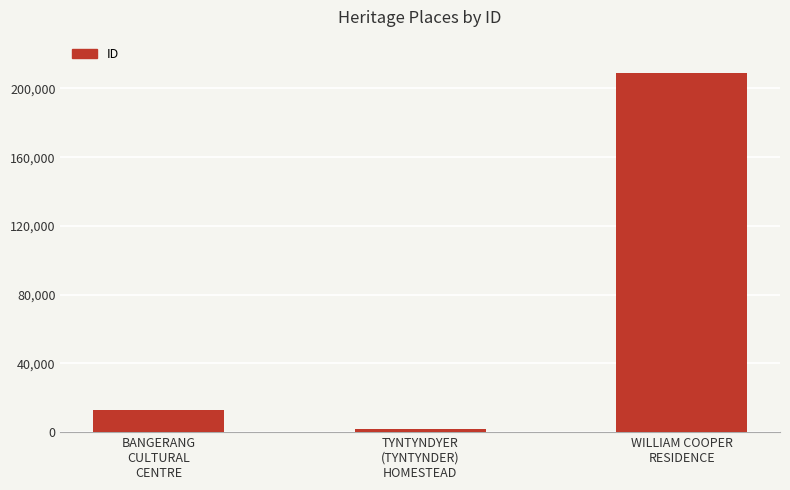

What is the label of the 2nd bar from the left?

TYNTYNDYER
(TYNTYNDER)
HOMESTEAD